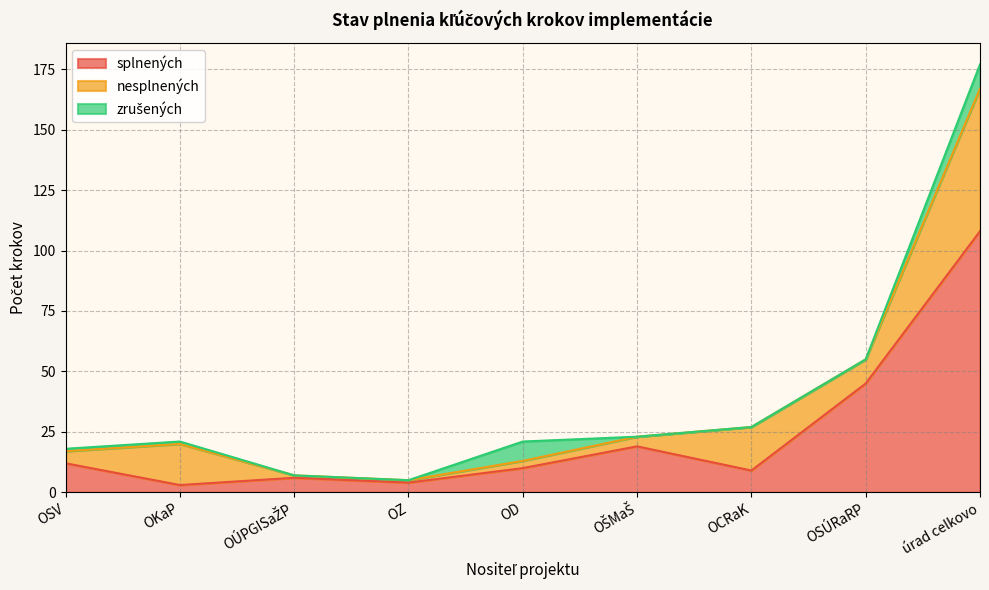

True or false: splnených and nesplnených intersect in this chart.

True